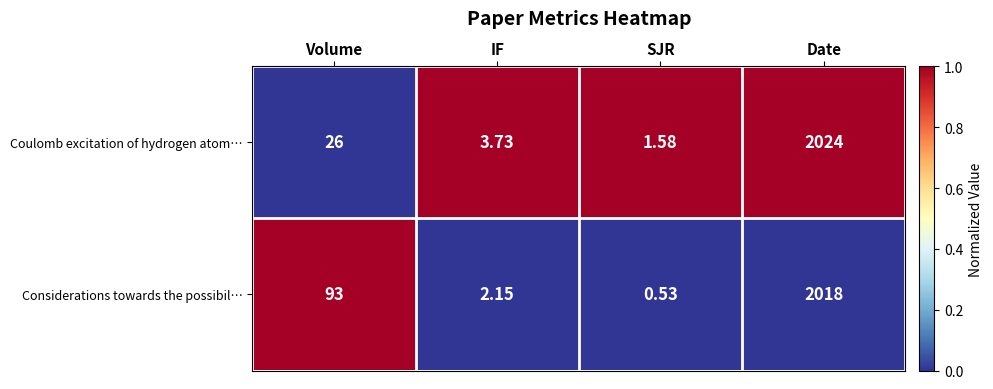

Which series has the largest total across all categories?

Considerations towards the possibil…